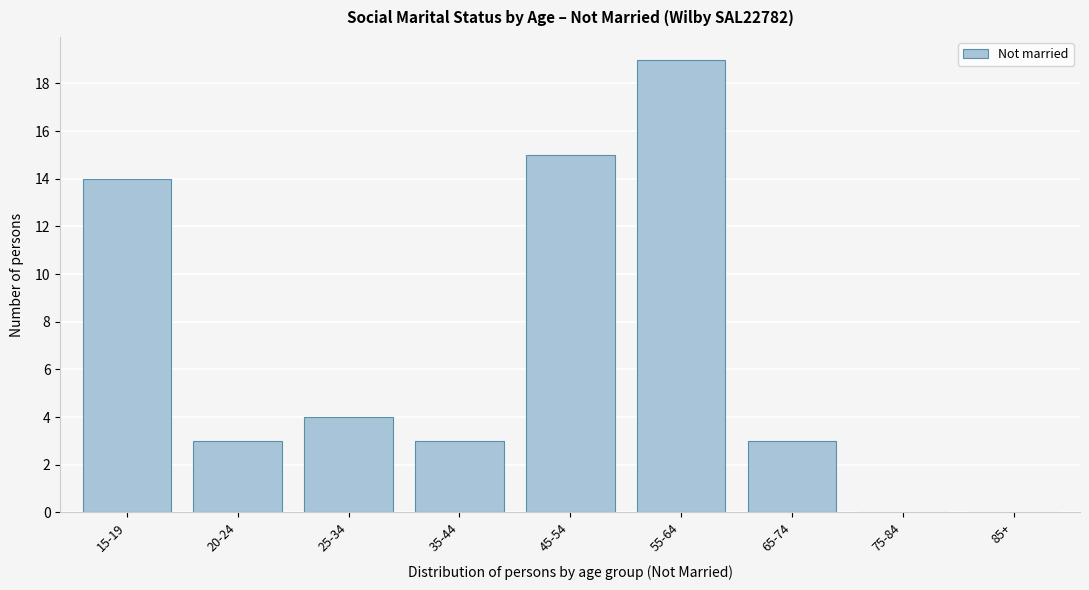

Reading left to right, what are all the values shown in this chart?

15-19=14	20-24=3	25-34=4	35-44=3	45-54=15	55-64=19	65-74=3	75-84=0	85+=0